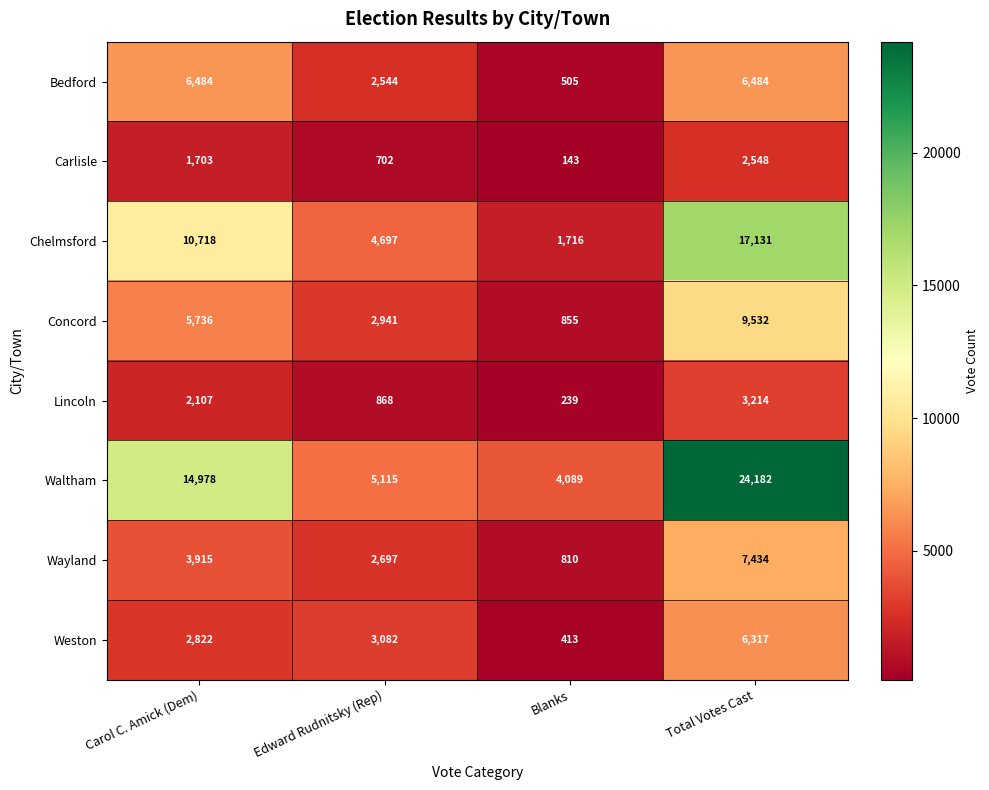

What is the greatest value displayed?

24182